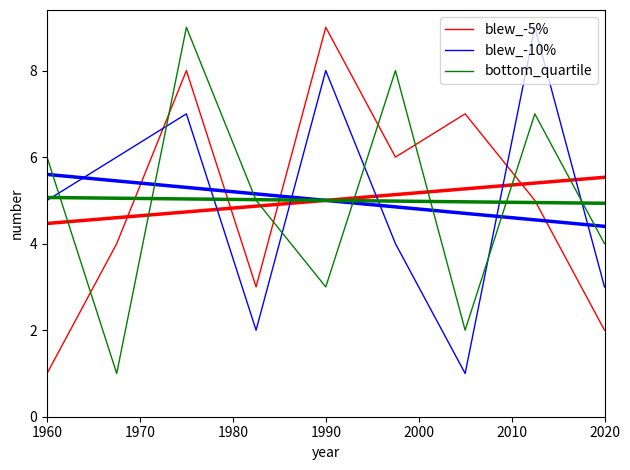

What is the minimum value shown in the chart?

1